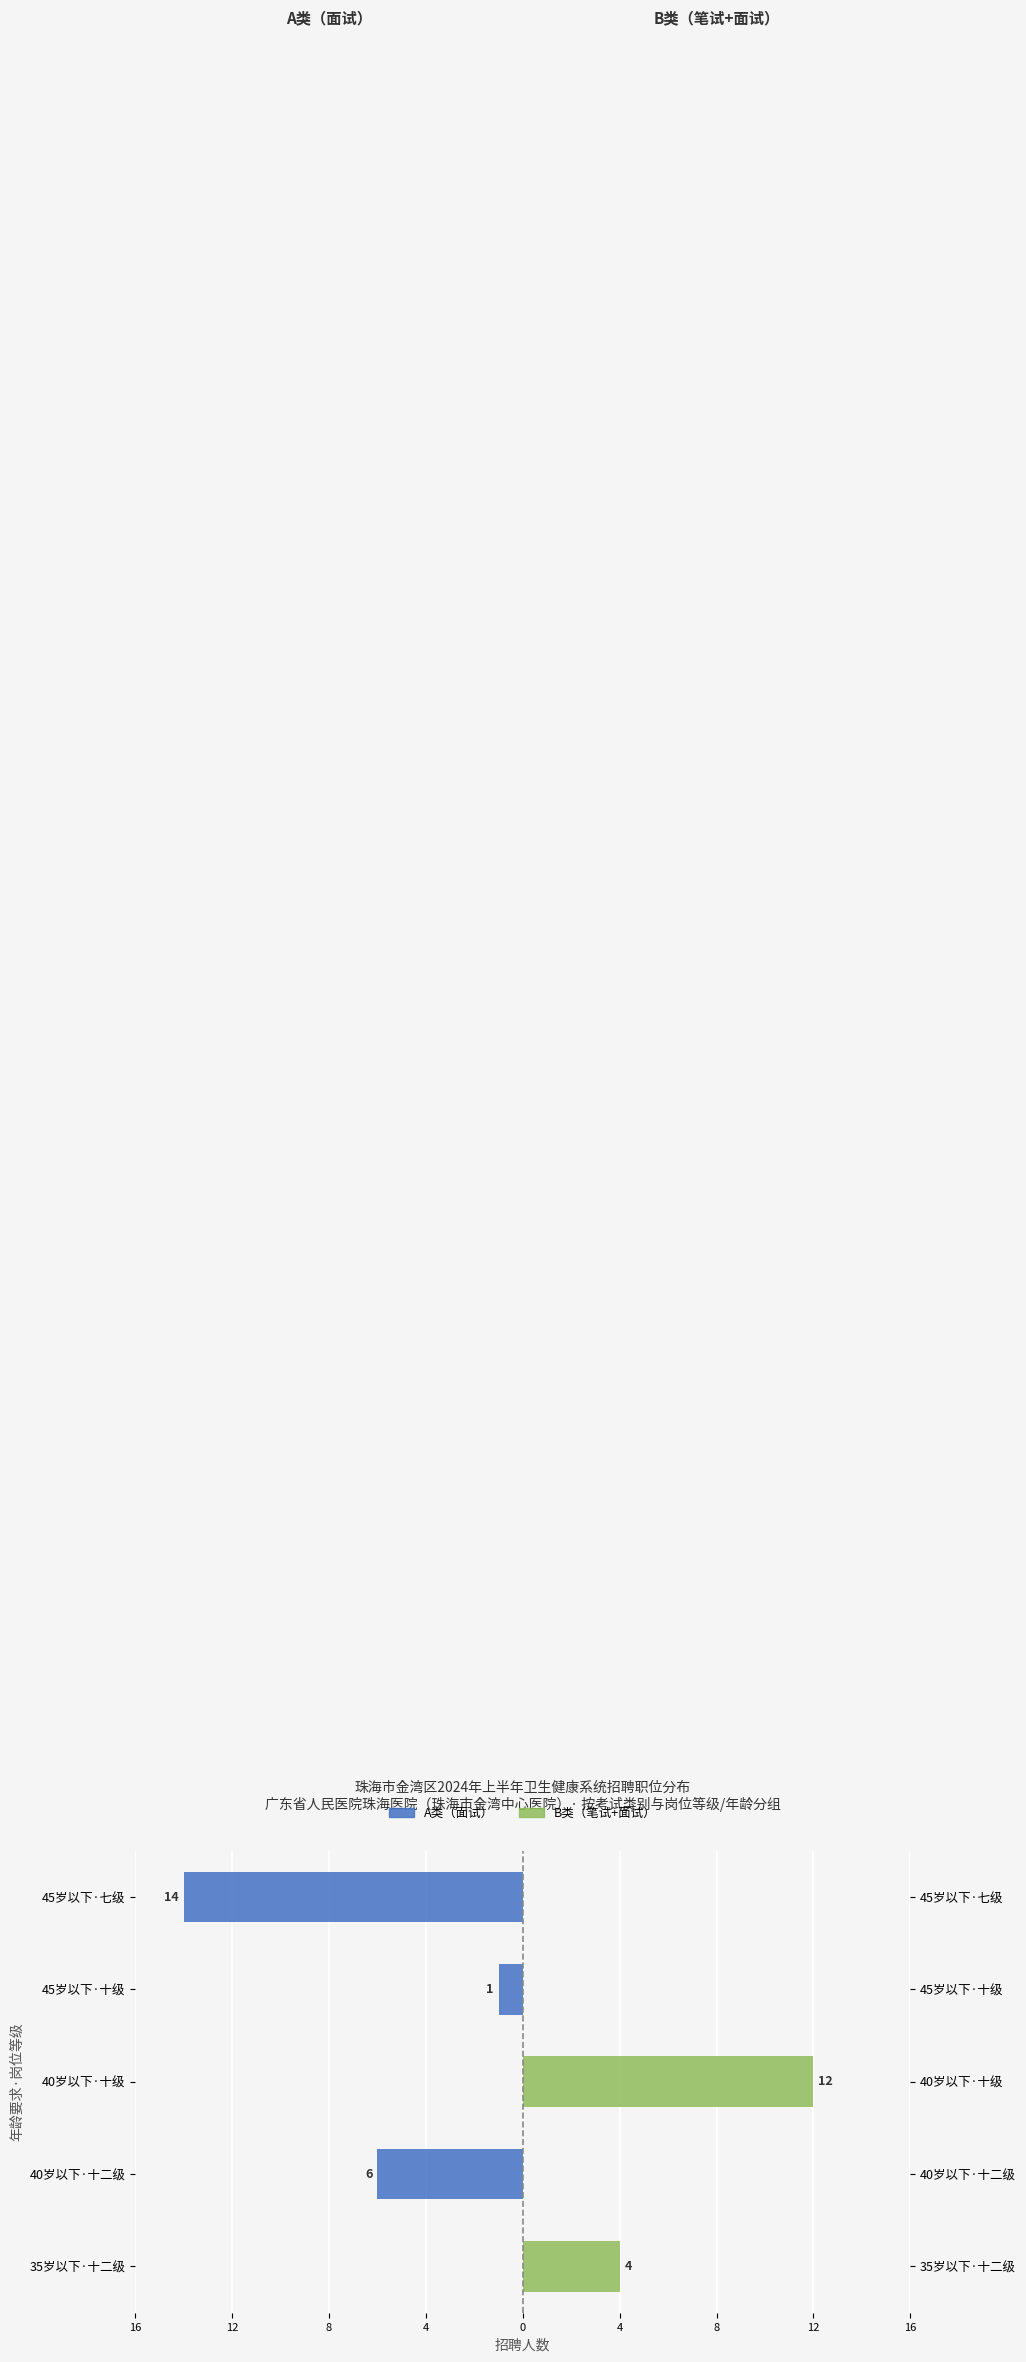

How many data points does each series have?

5